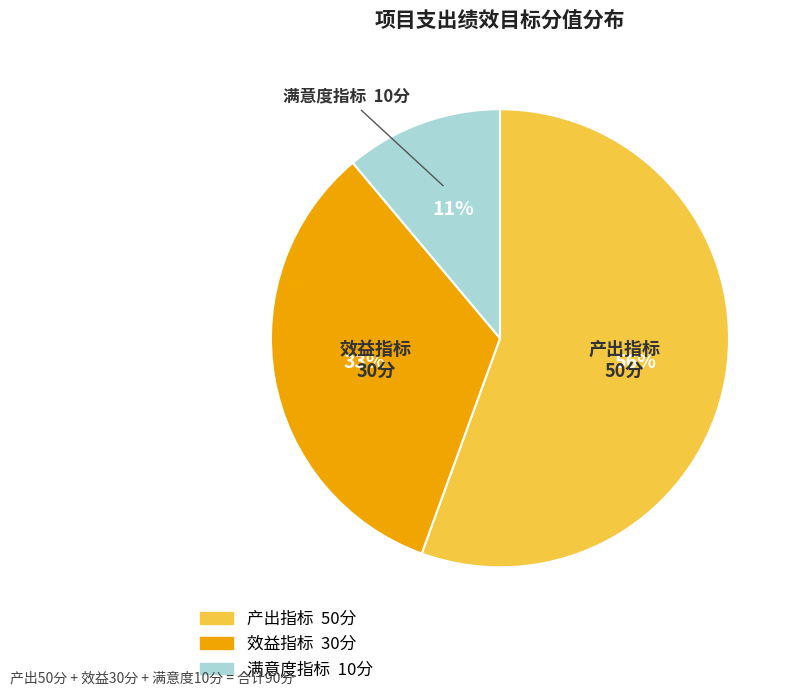

How many segments does this pie chart have?

3